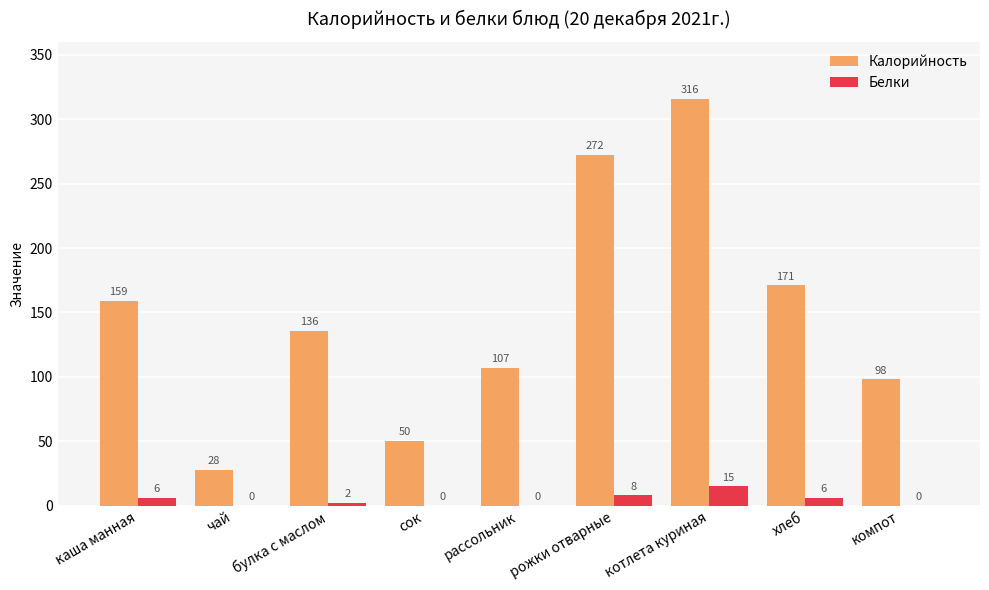

What is the sum of the Калорийность values at компот and чай?

126.0